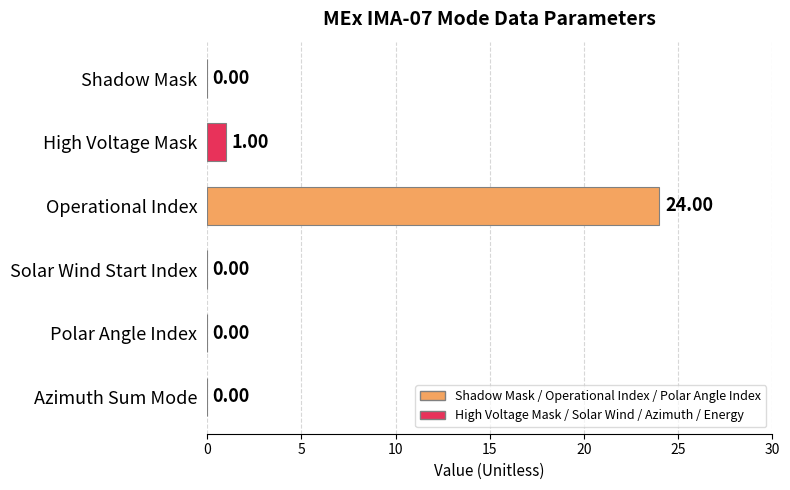

Where is the data nearest to the value 12?

High Voltage Mask